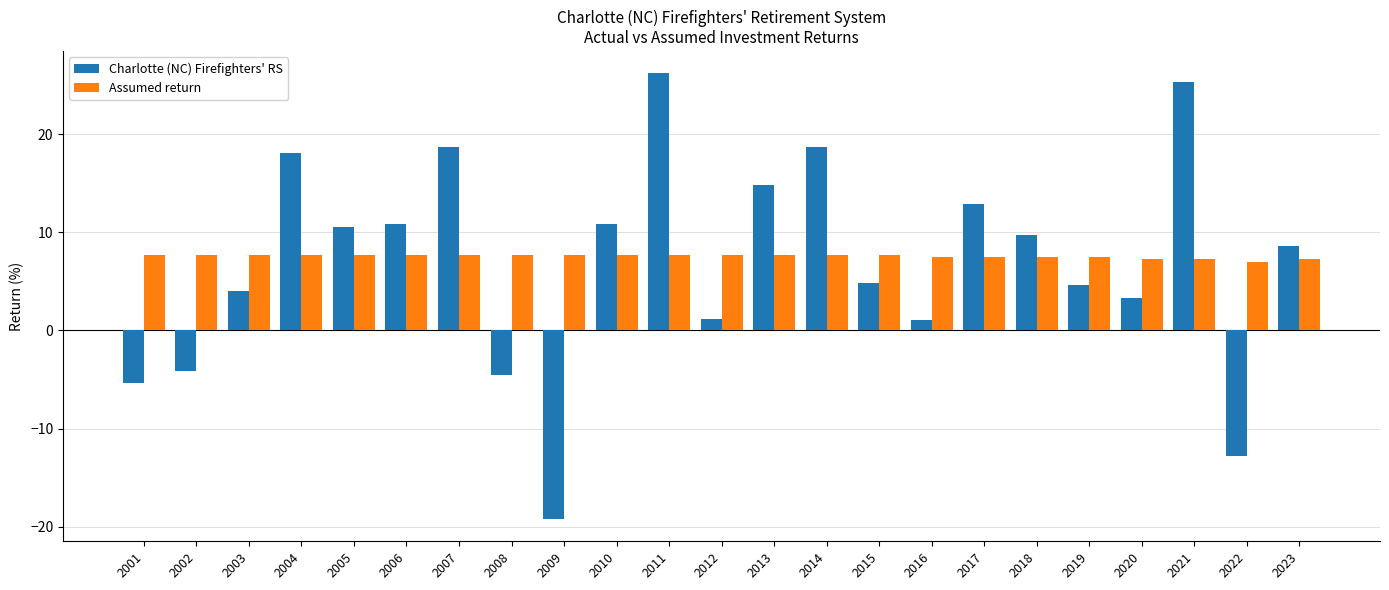

Which series has the widest spread of values?

Charlotte (NC) Firefighters' RS